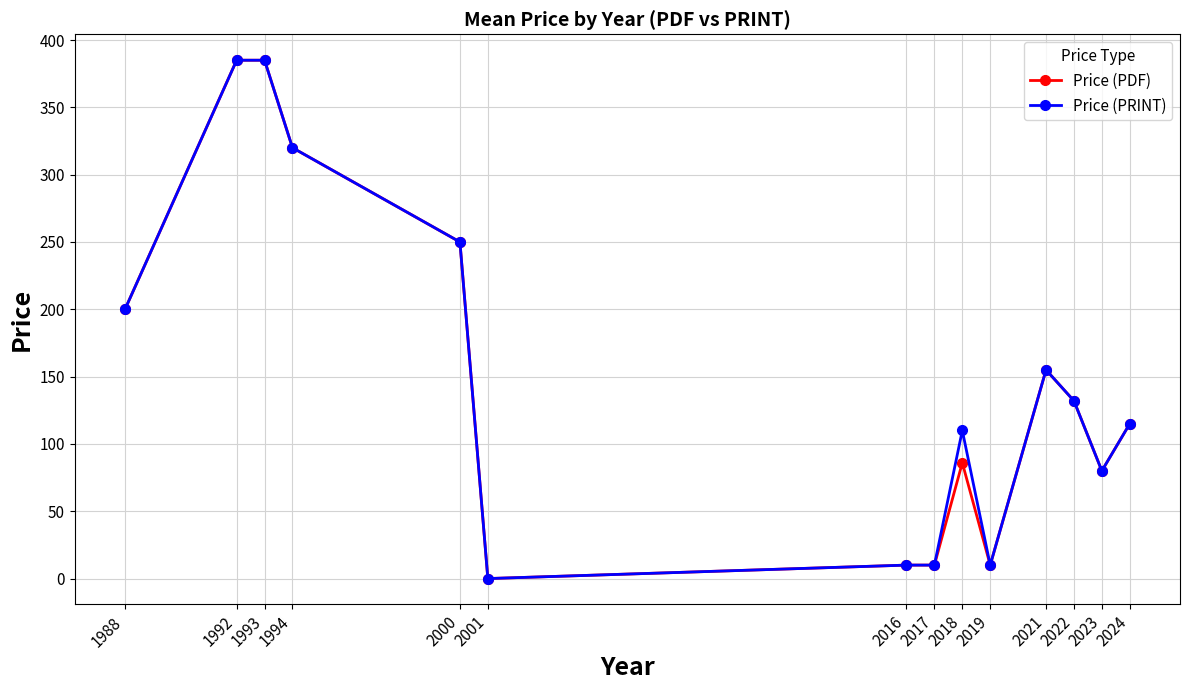

What is the difference between the maximum and minimum values in the Price (PRINT) series?

385